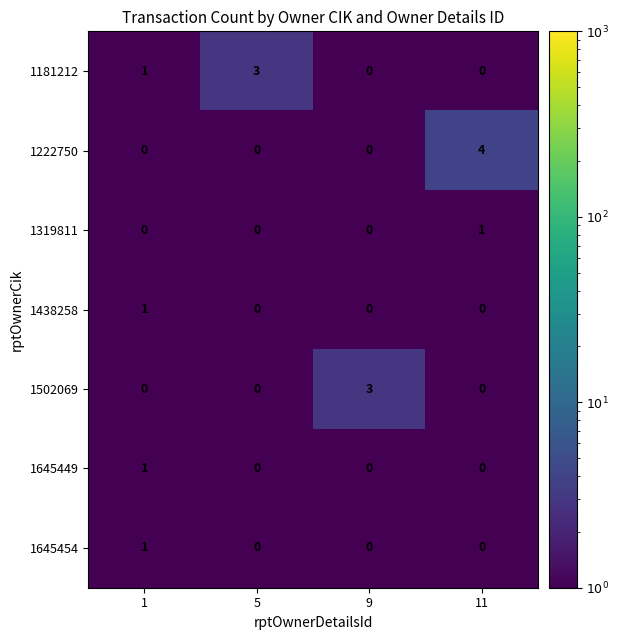

Count the 1645454 values in the range 0 to 1.

4